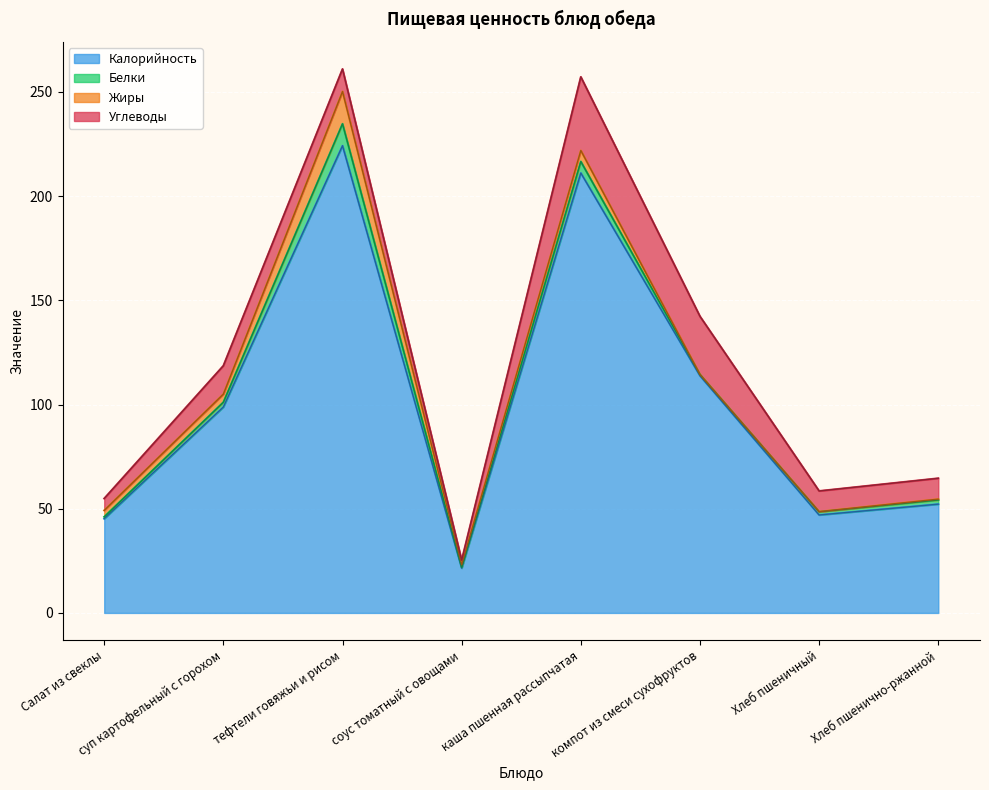

At which category is the sum across all series the highest?

тефтели говяжьи и рисом